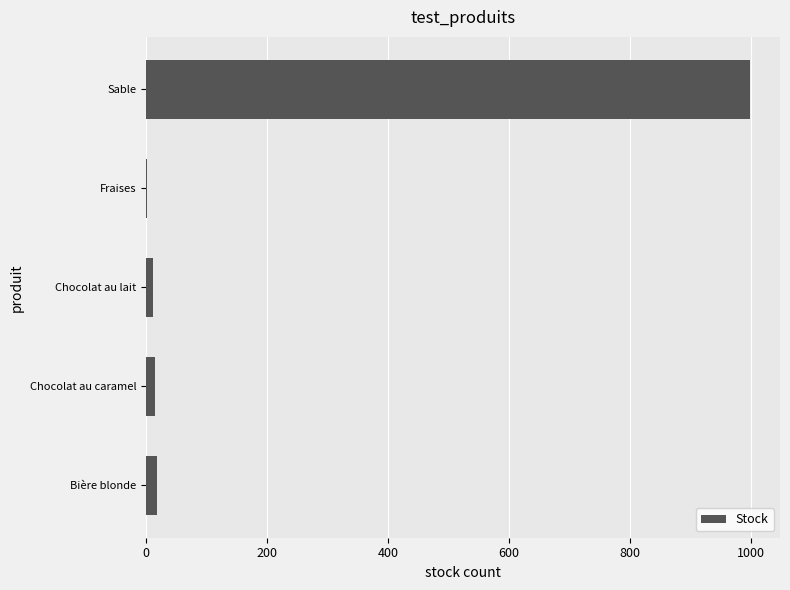

Are the bars horizontal?

Yes